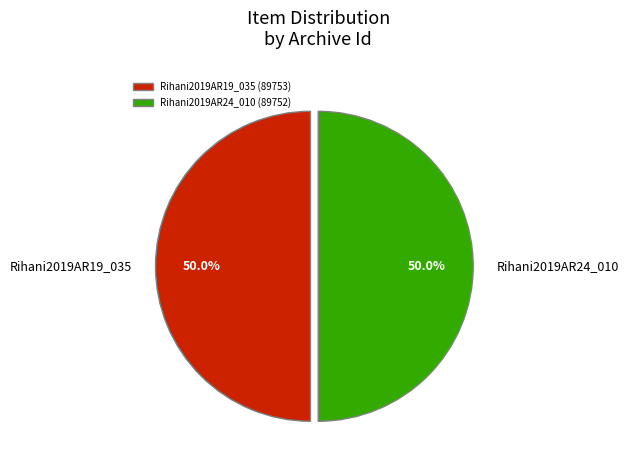

Count the number of slices in the pie.

2